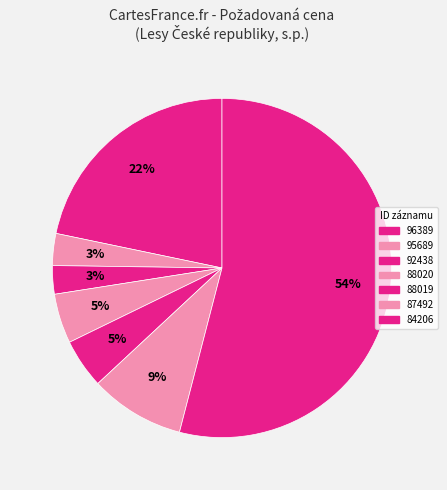

Which category has the smallest portion of the pie?

92438